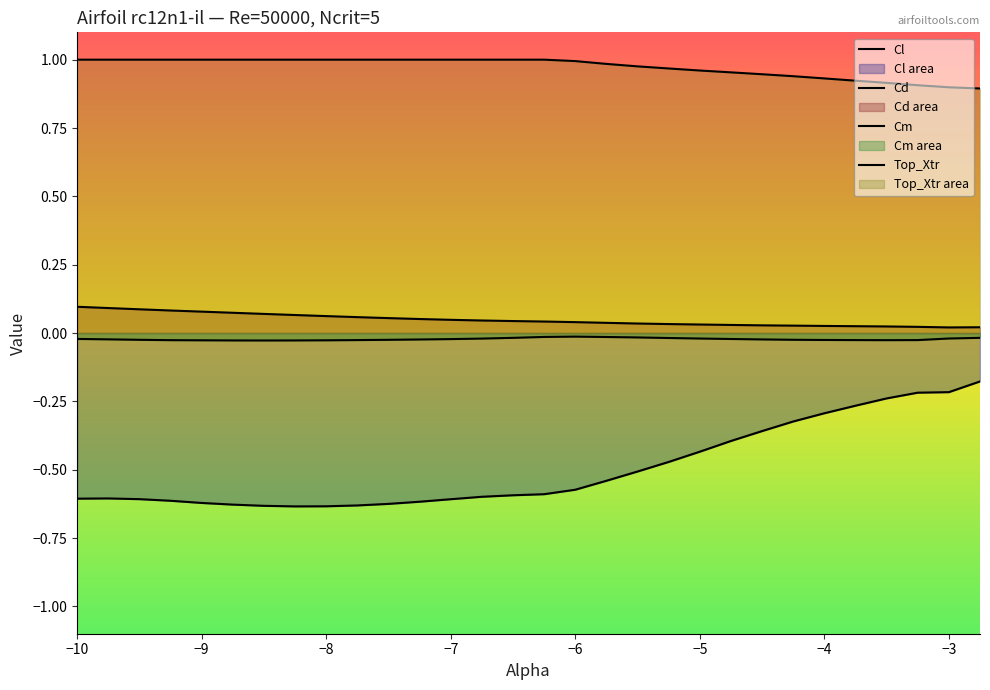

Reading right to left, what are all the values shown in this chart?

Cl: -0.2	-0.2	-0.2	-0.2	-0.3	-0.3	-0.3	-0.4	-0.4	-0.4	-0.5	-0.5	-0.5	-0.6	-0.6	-0.6	-0.6	-0.6	-0.6	-0.6	-0.6	-0.6	-0.6	-0.6	-0.6	-0.6	-0.6	-0.6	-0.6	-0.6
Cd: 0.0	0.0	0.0	0.0	0.0	0.0	0.0	0.0	0.0	0.0	0.0	0.0	0.0	0.0	0.0	0.0	0.0	0.0	0.1	0.1	0.1	0.1	0.1	0.1	0.1	0.1	0.1	0.1	0.1	0.1
Cm: -0.0	-0.0	-0.0	-0.0	-0.0	-0.0	-0.0	-0.0	-0.0	-0.0	-0.0	-0.0	-0.0	-0.0	-0.0	-0.0	-0.0	-0.0	-0.0	-0.0	-0.0	-0.0	-0.0	-0.0	-0.0	-0.0	-0.0	-0.0	-0.0	-0.0
Top_Xtr: 0.9	0.9	0.9	0.9	0.9	0.9	0.9	0.9	1.0	1.0	1.0	1.0	1.0	1.0	1.0	1.0	1.0	1.0	1.0	1.0	1.0	1.0	1.0	1.0	1.0	1.0	1.0	1.0	1.0	1.0